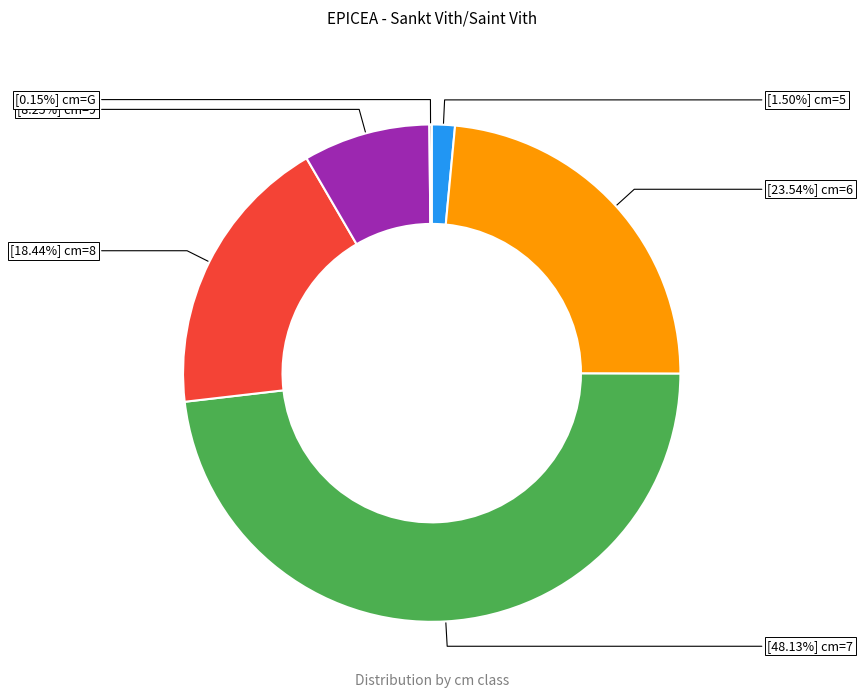

Is there a majority slice in this chart?

No